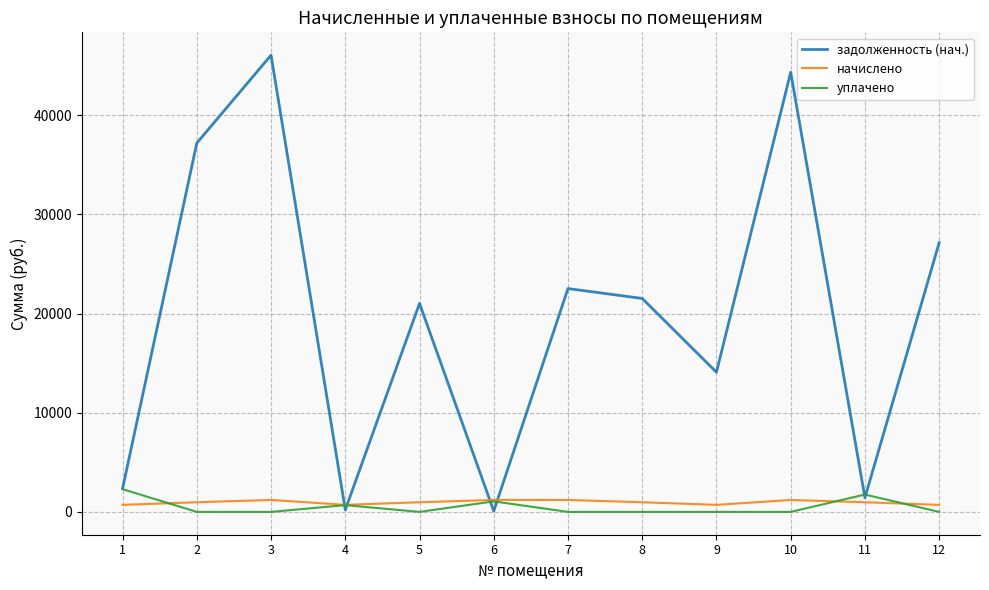

Where do уплачено and начислено first cross each other?

1 and 2